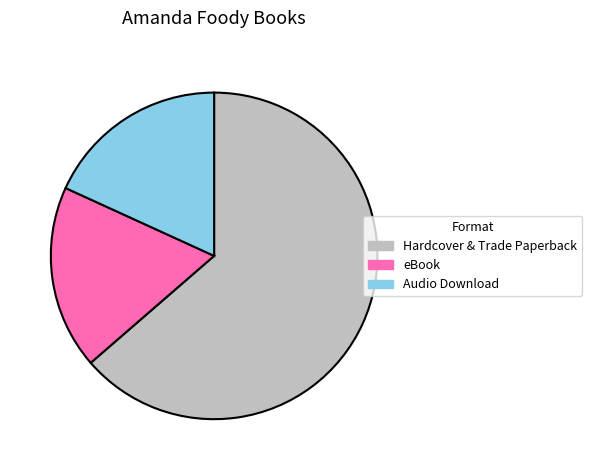

Does any single category account for the majority?

Yes